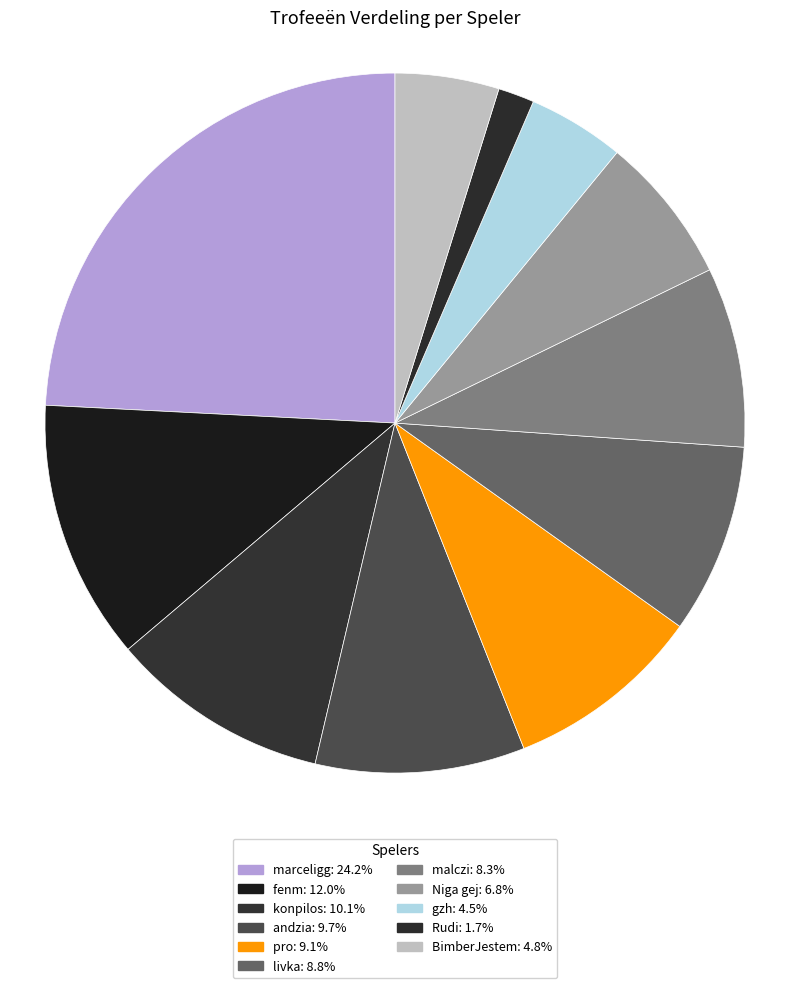

Rank the categories by value from lowest to highest.

Rudi, gzh, BimberJestem, Niga gej, malczi, livka, pro, andzia, konpilos, fenm, marceligg